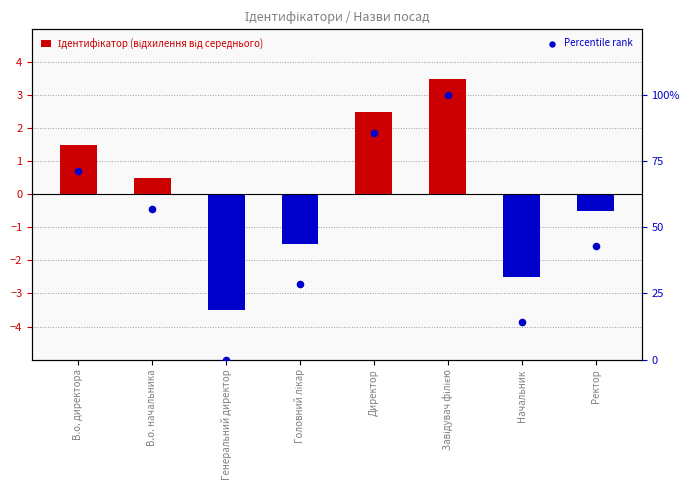

Which series has the largest total across all categories?

Percentile rank